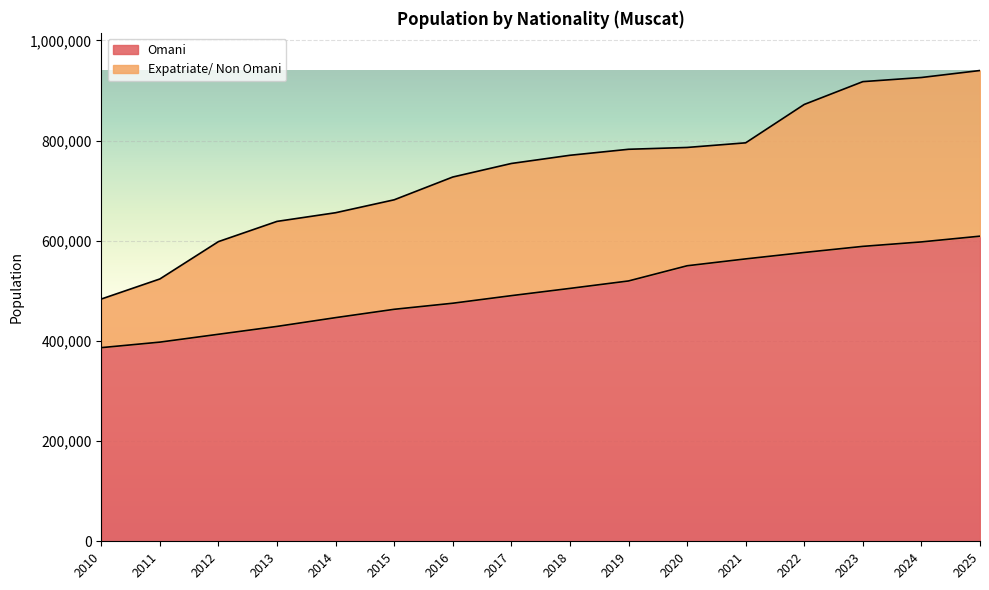

What is the difference between the maximum and minimum values?

222535